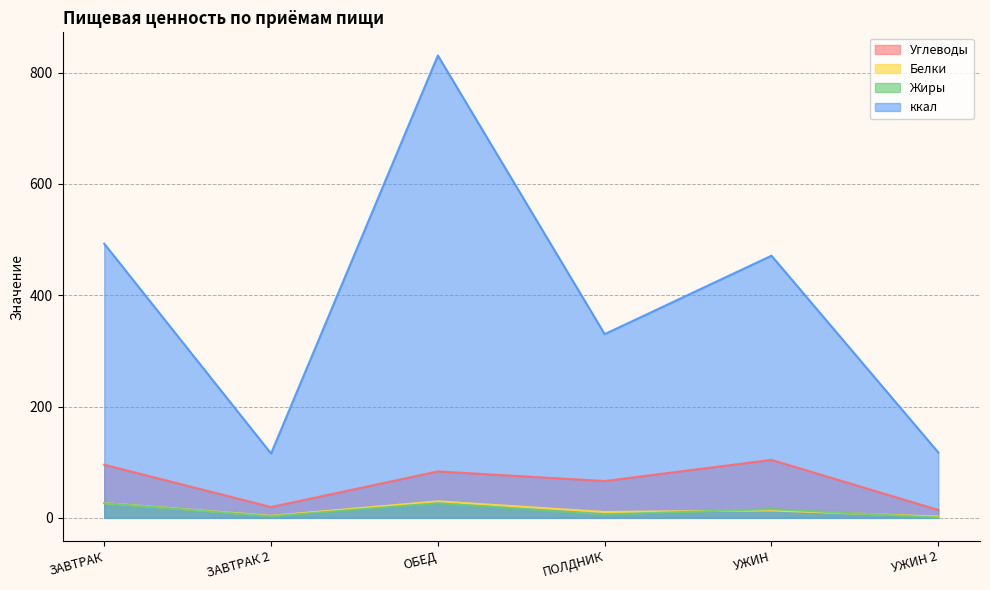

Between УЖИН 2 and ПОЛДНИК, which is larger?

ПОЛДНИК